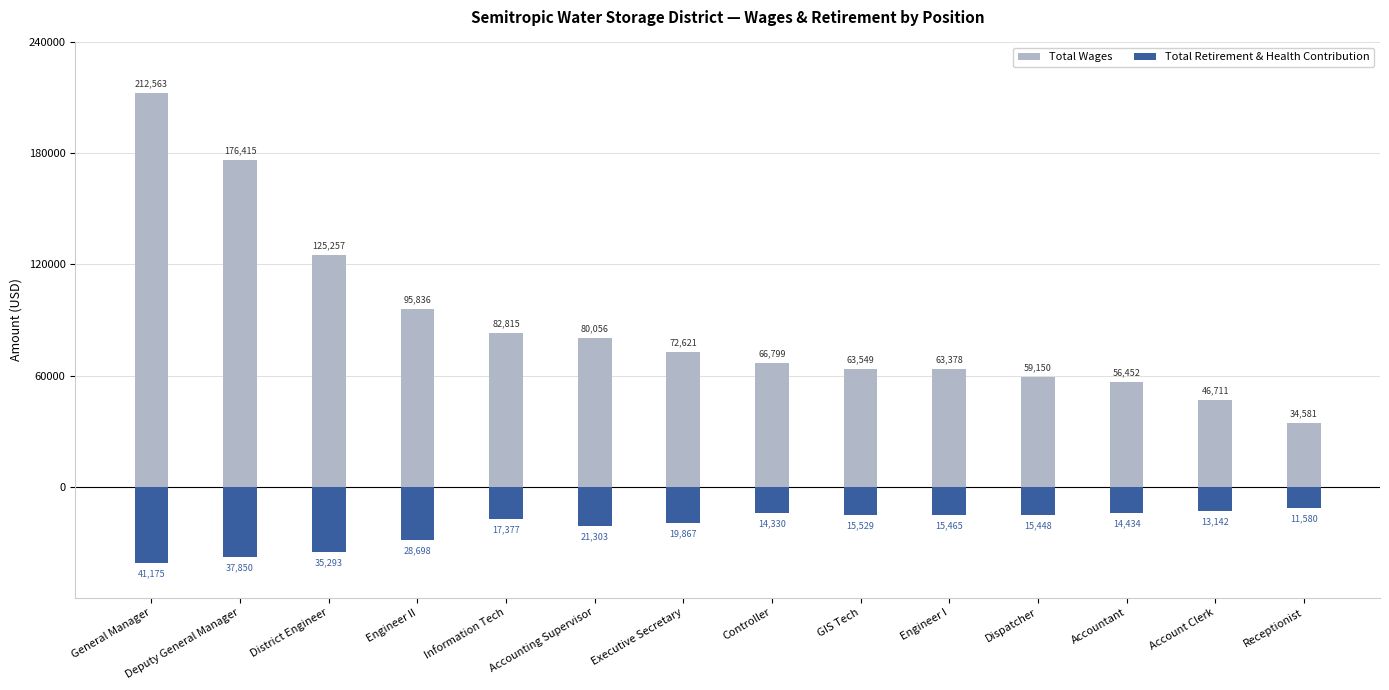

What is the total value across all series at Accountant?

42018